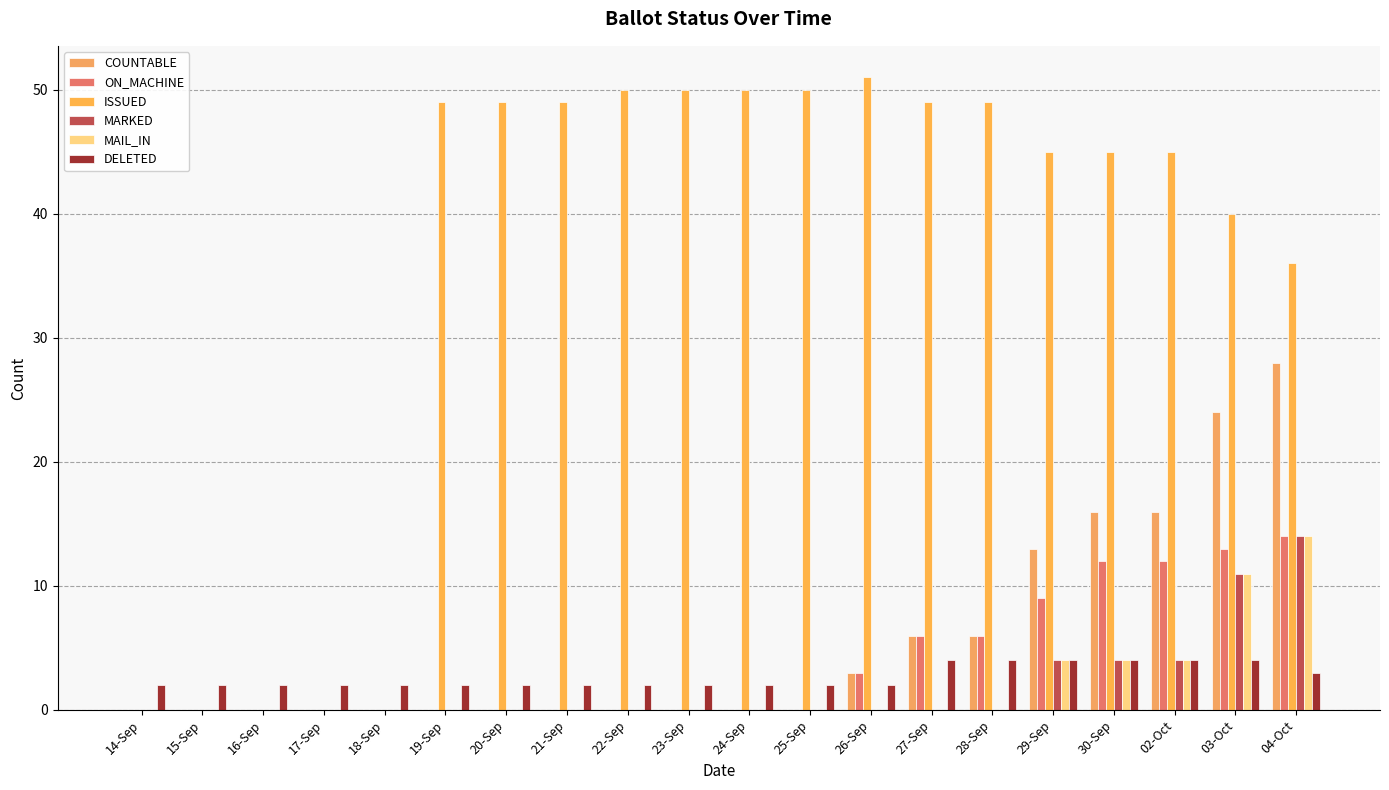

Are the bars grouped side by side (vs. stacked)?

Yes